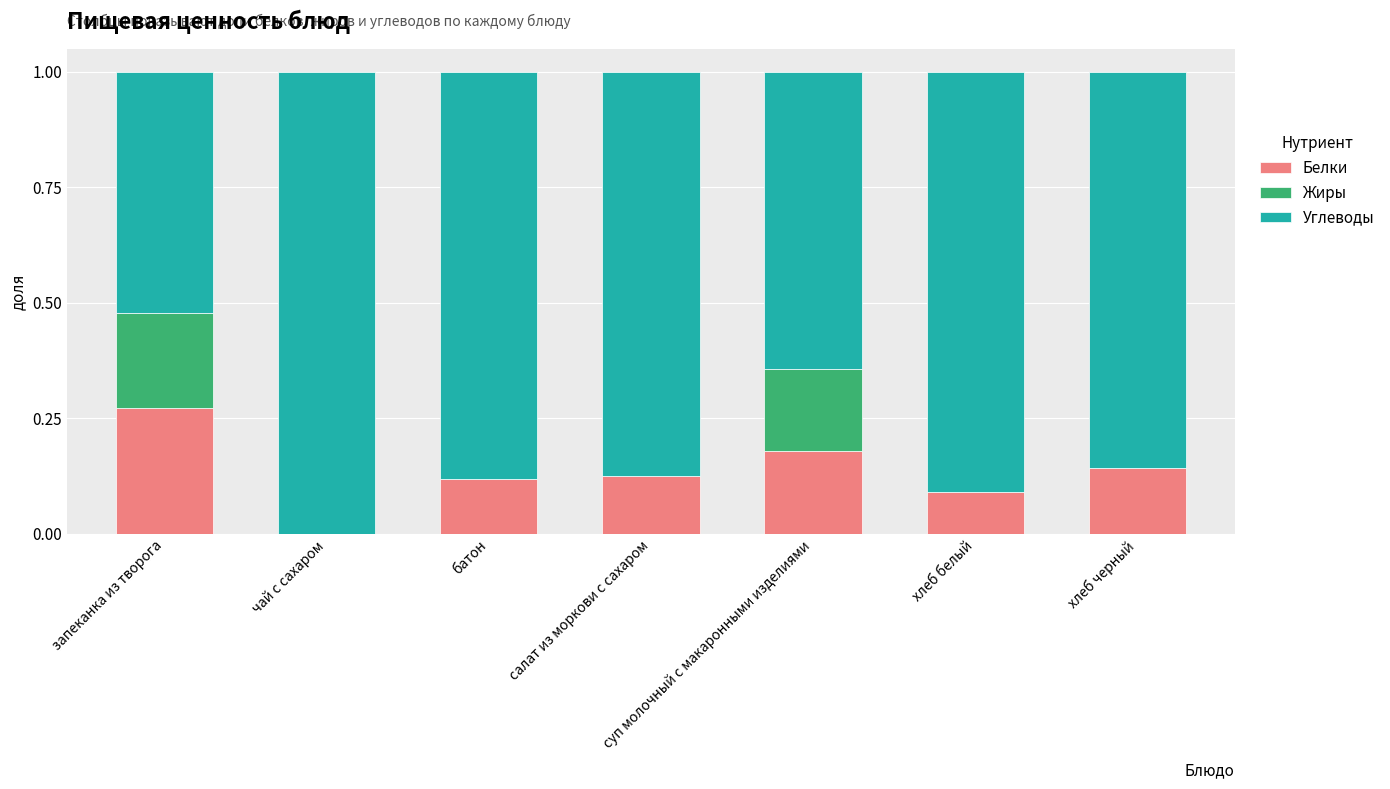

What is the sum of the Белки values at хлеб белый and запеканка из творога?

0.4